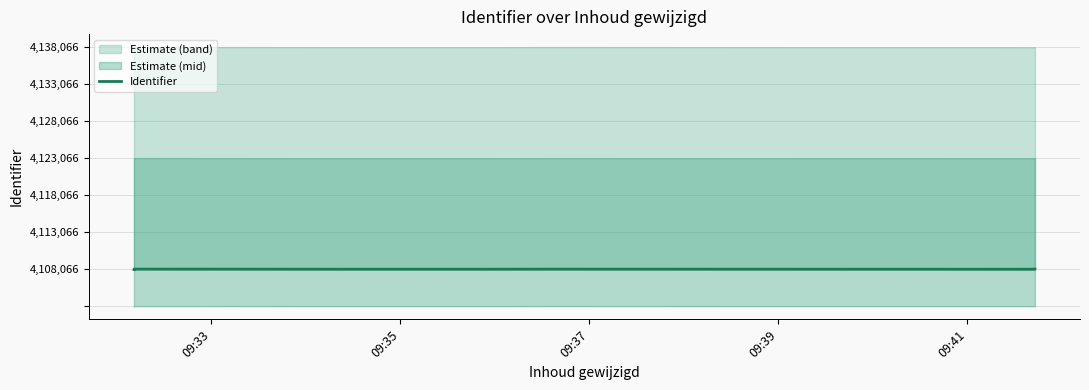

How many data points does each series have?

15